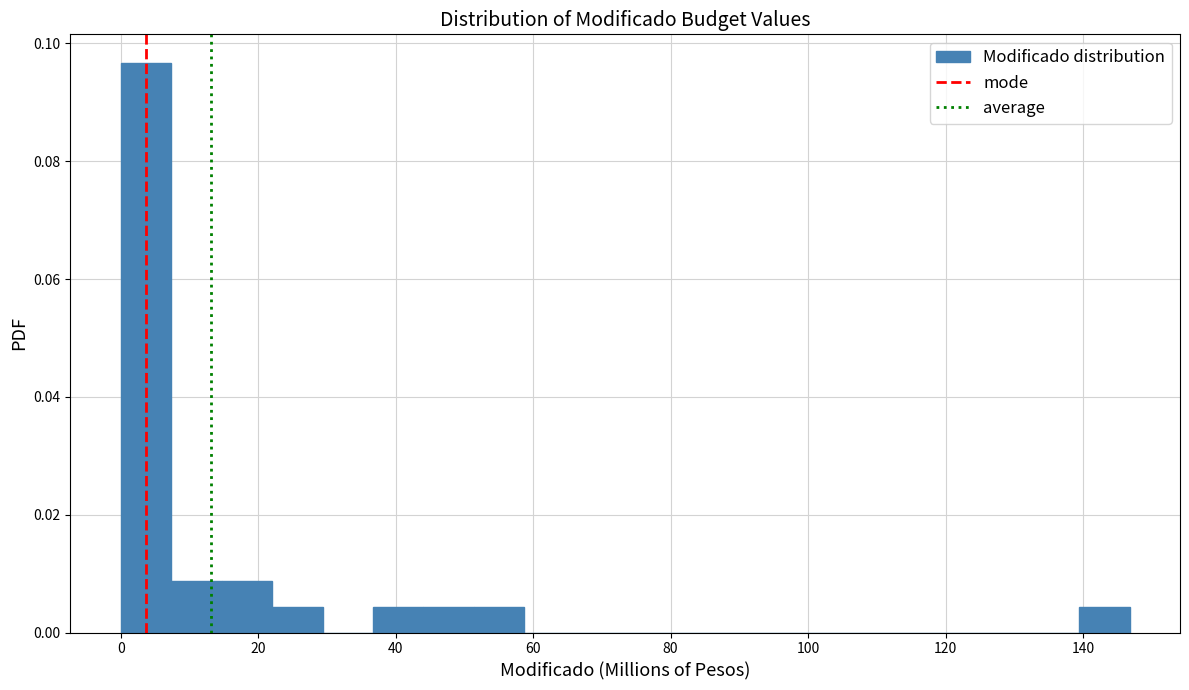

Around what value on the x-axis is the tallest bar? Give the approximate position of its centre, as read against the axis.

4